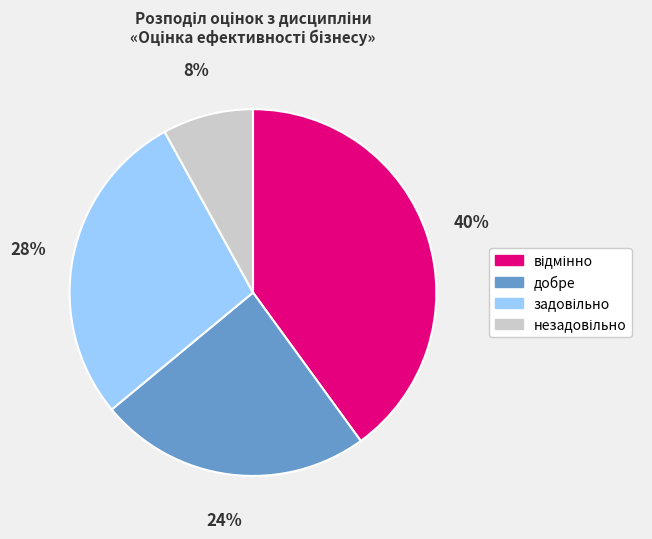

Count the number of slices in the pie.

4